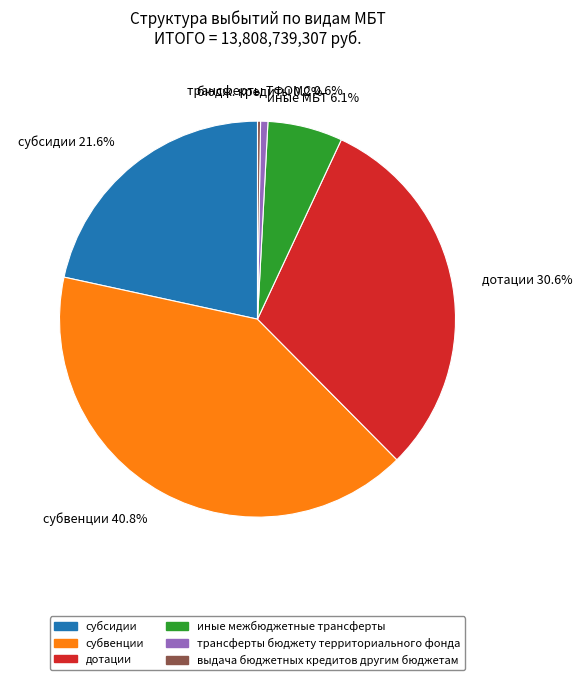

What percentage is the иные межбюджетные трансферты slice, to the nearest percent?

6%